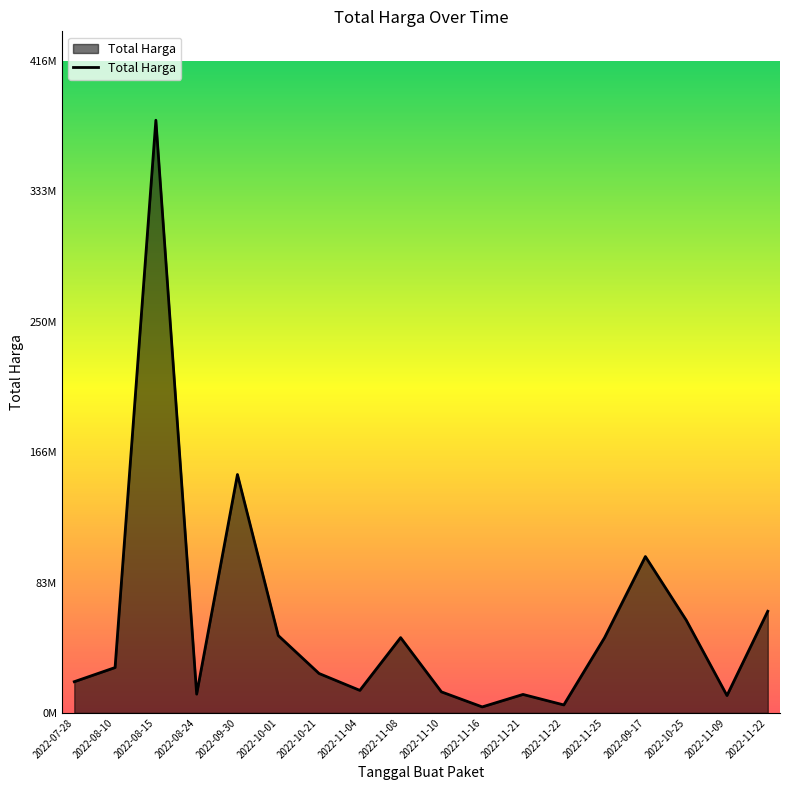

How many data points are less than 29000000?

9